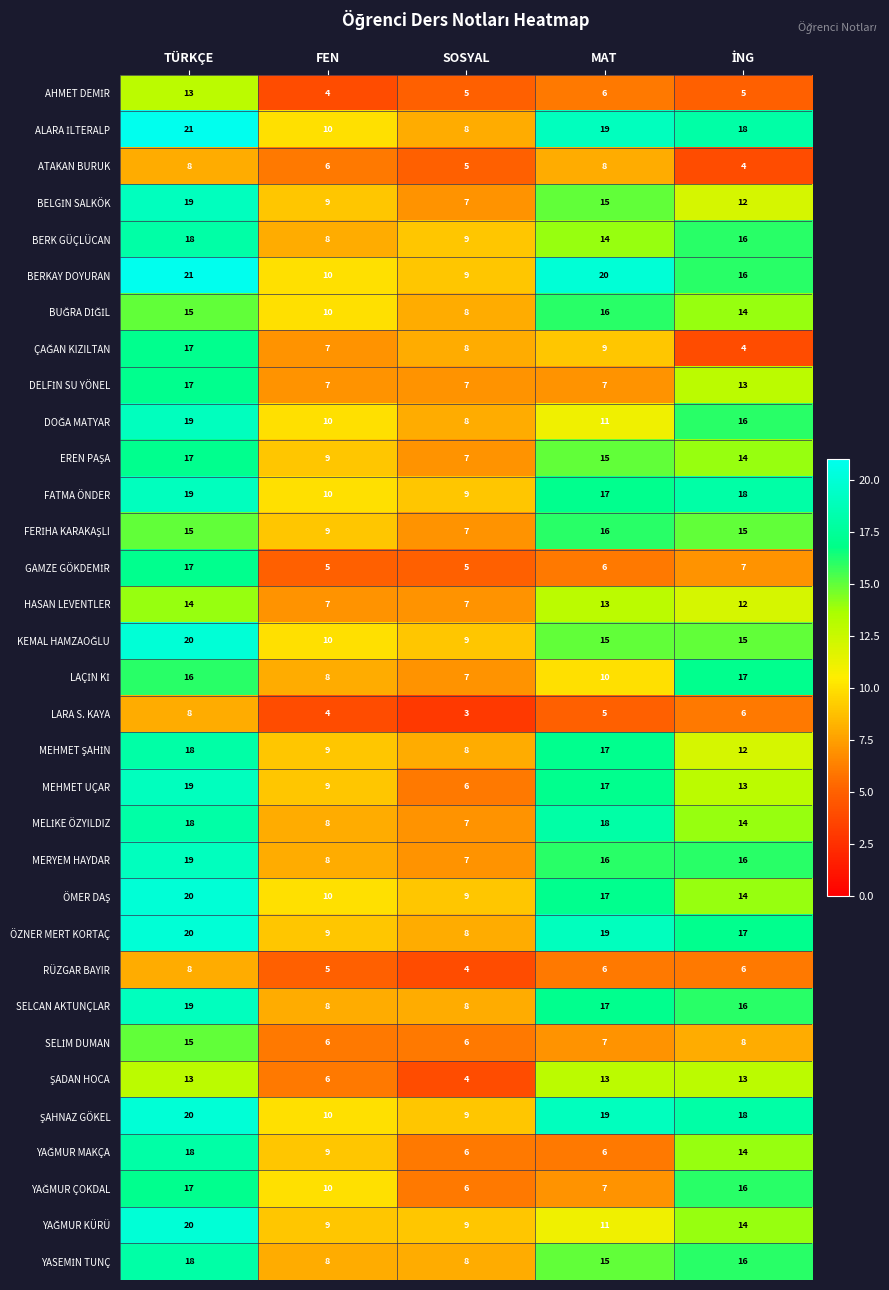

What is the average value of the MERYEM HAYDAR series?

13